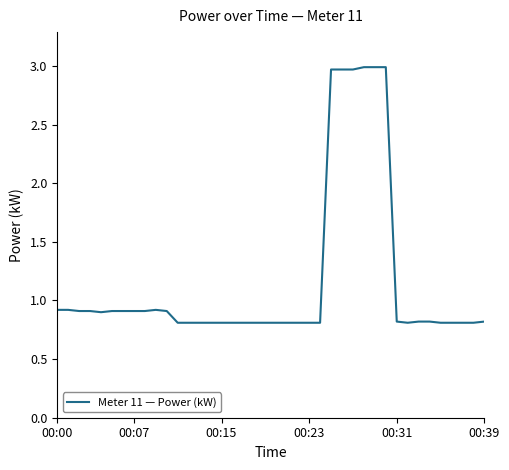

What is the smallest value displayed?

0.8